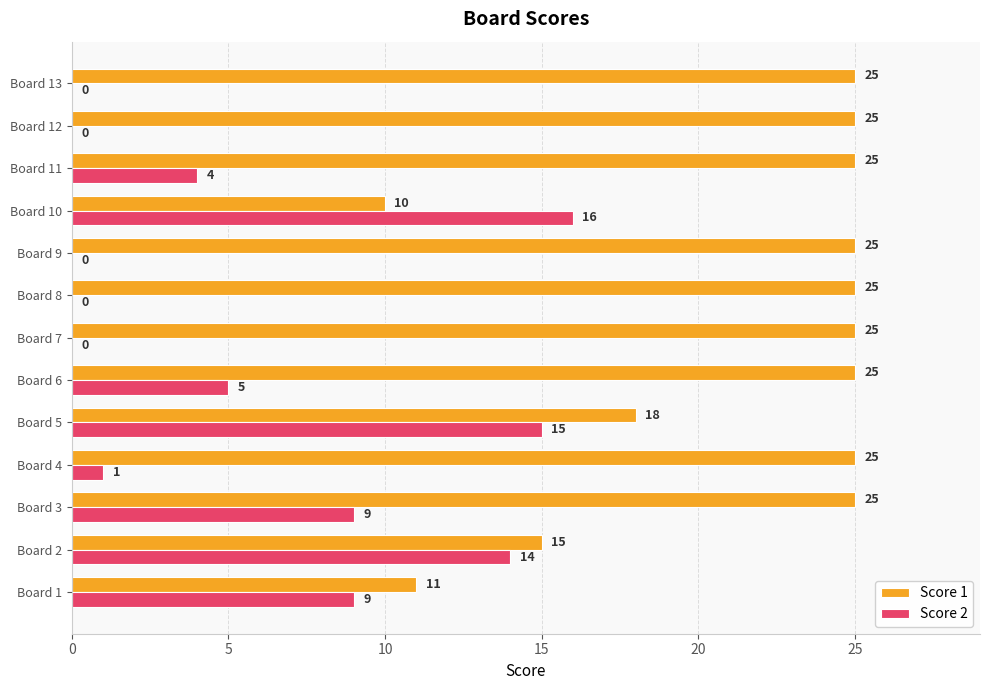

What is the highest value of the Score 1 series?

25